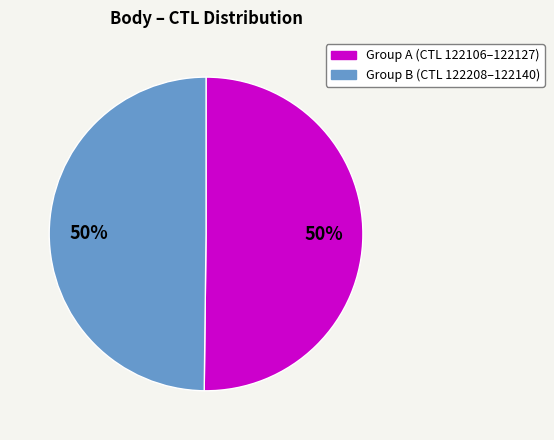

To the nearest percent, what is the average slice percentage?

50%